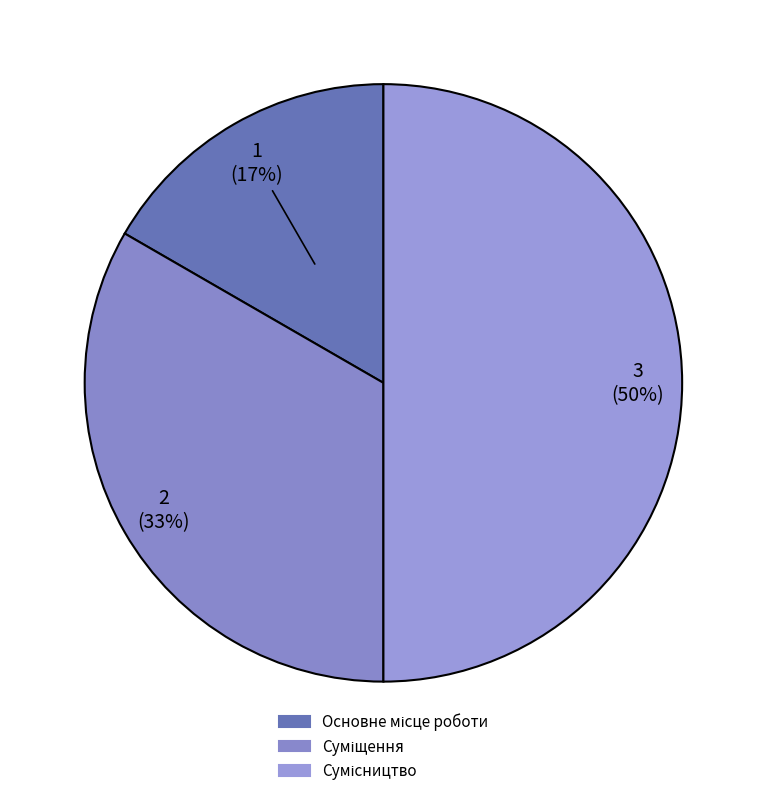

What percentage is the Основне місце роботи slice, to the nearest percent?

17%